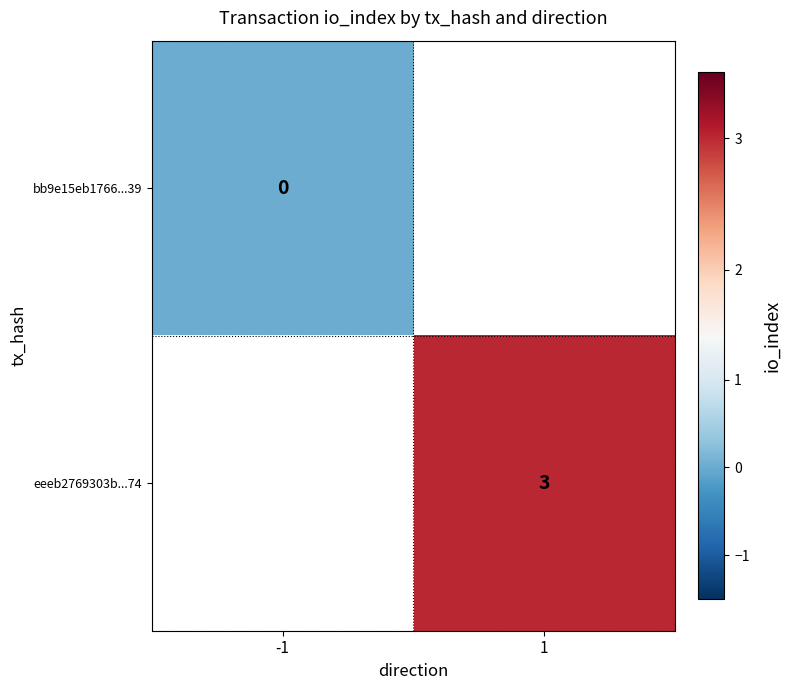

The value of eeeb2769303b...74 at 1 is 2. True or false?

False